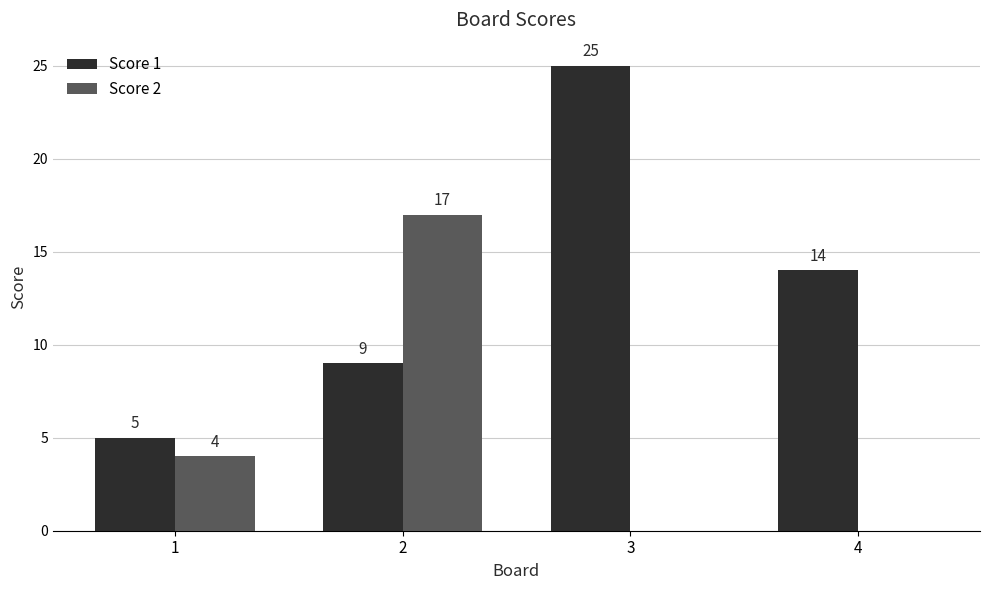

Reading right to left, what are all the values shown in this chart?

Score 1: 14	25	9	5
Score 2: 0	0	17	4